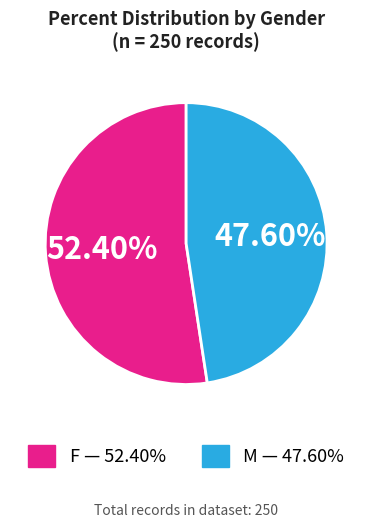

The F slice represents 52% of the pie. True or false?

True